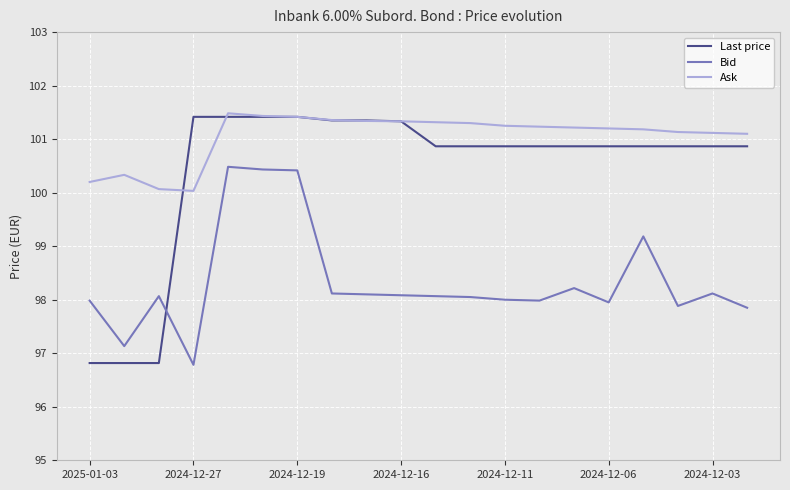

Which series has the largest total across all categories?

Ask